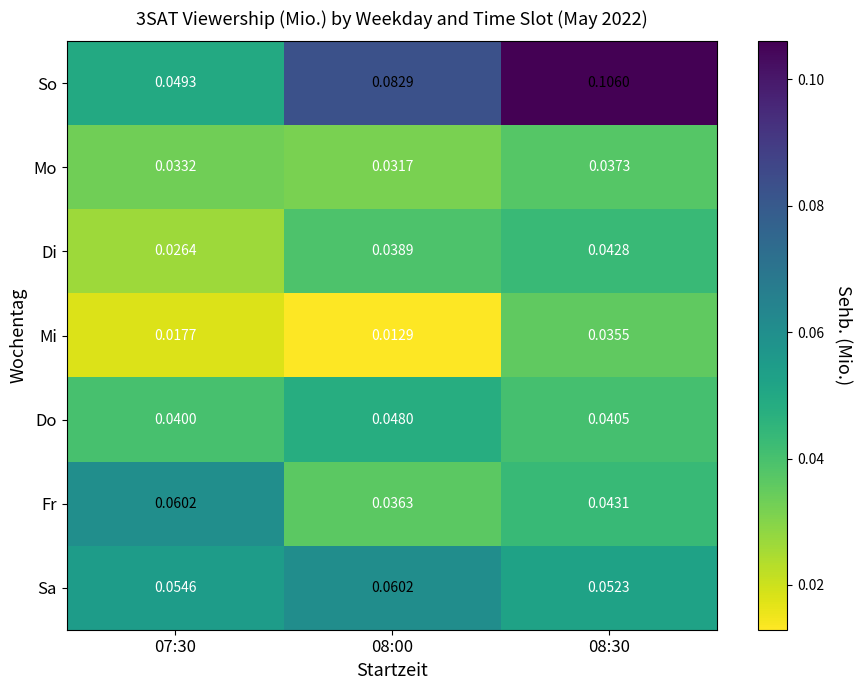

How many data points does each series have?

3